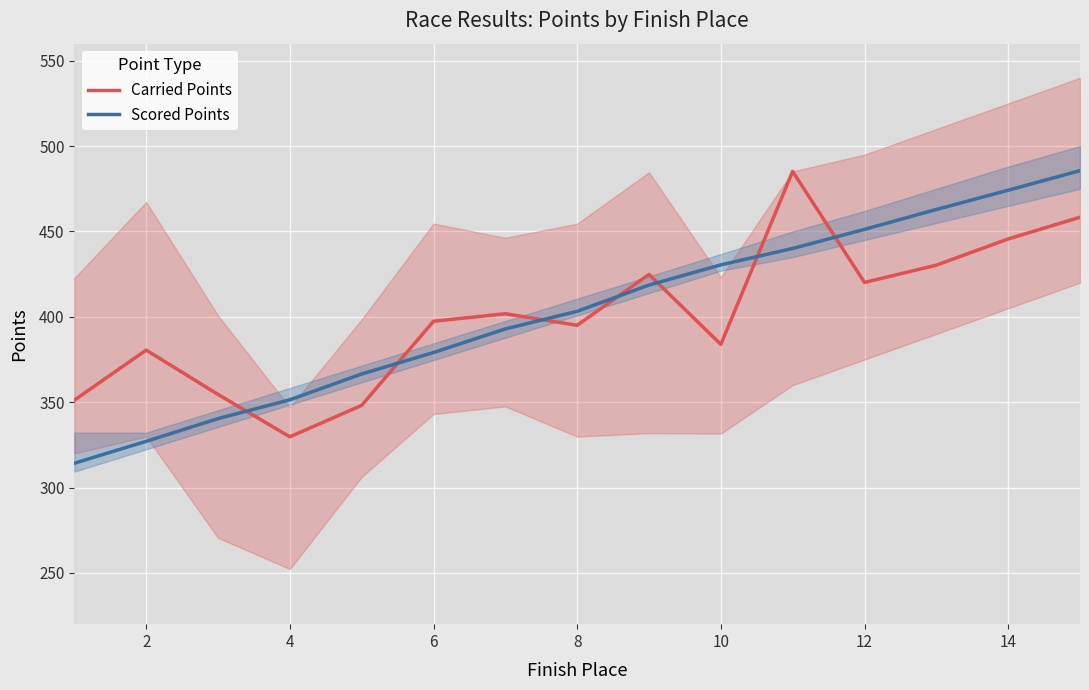

What is the label of the 2nd point from the left?

2